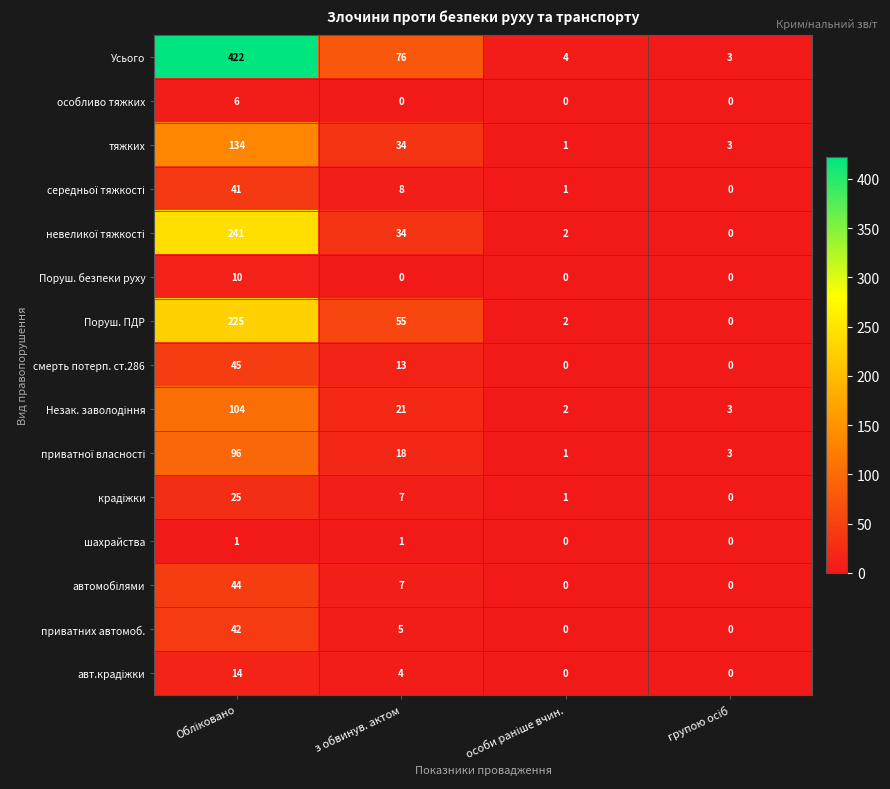

How many data points does each series have?

4